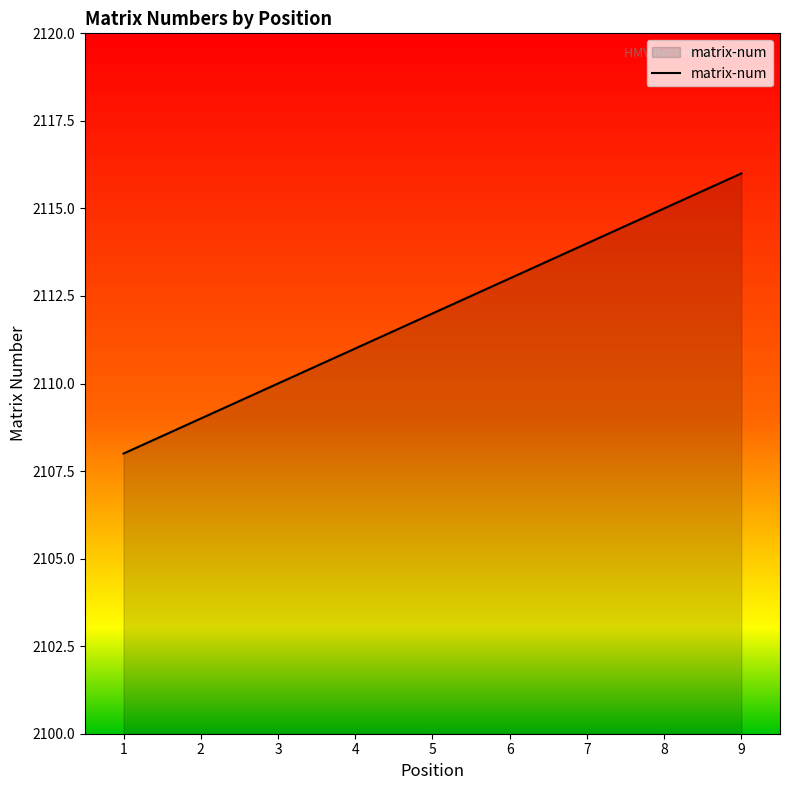

What is the change in value from 1 to 3?

+2